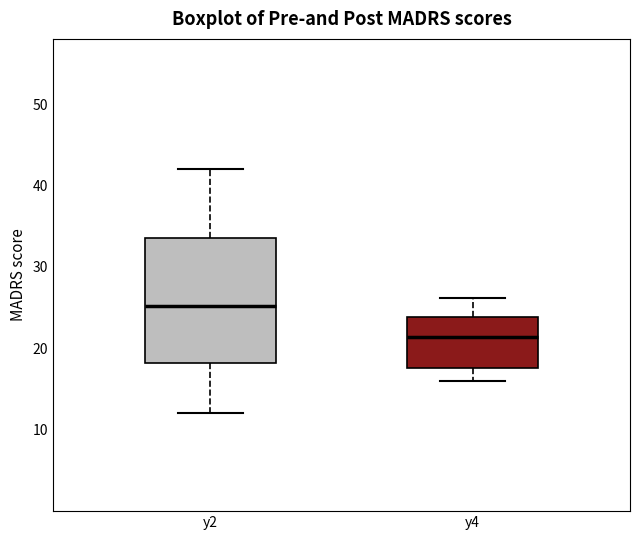

Reading left to right, read every box against the y-axis: the position of its median line, the range the box covers, and the ends of its whiskers. The values are not printed on the chart, so give them approximately, as read against the axis.

y2: median 25, box 18 to 34, whiskers 12 to 42
y4: median 21, box 18 to 24, whiskers 16 to 26